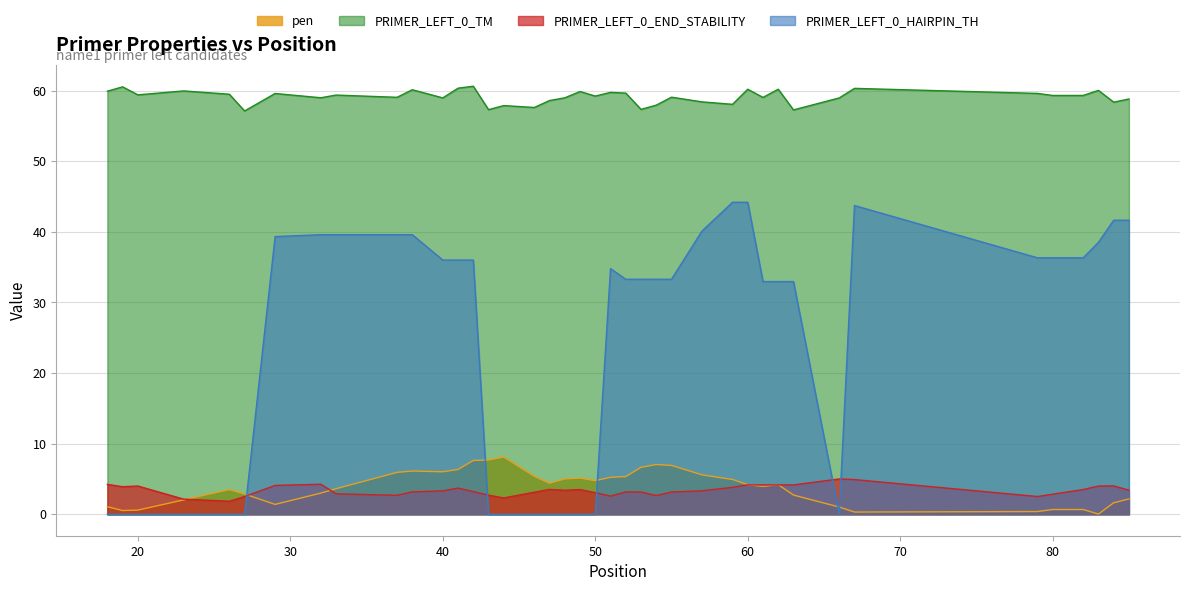

True or false: PRIMER_LEFT_0_HAIRPIN_TH has more than 0 interior local peaks.

True